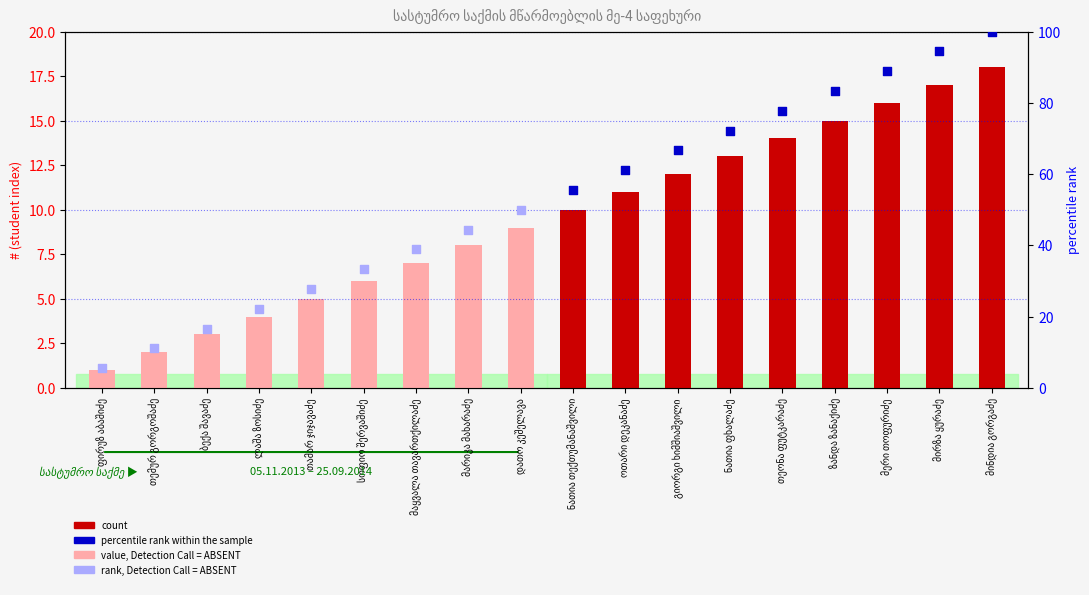

Is the value of percentile rank within the sample at ფირუზ აბაშიძე greater than the value of rank, Detection Call = ABSENT at მაყვალა თავართქილაძე?

Yes